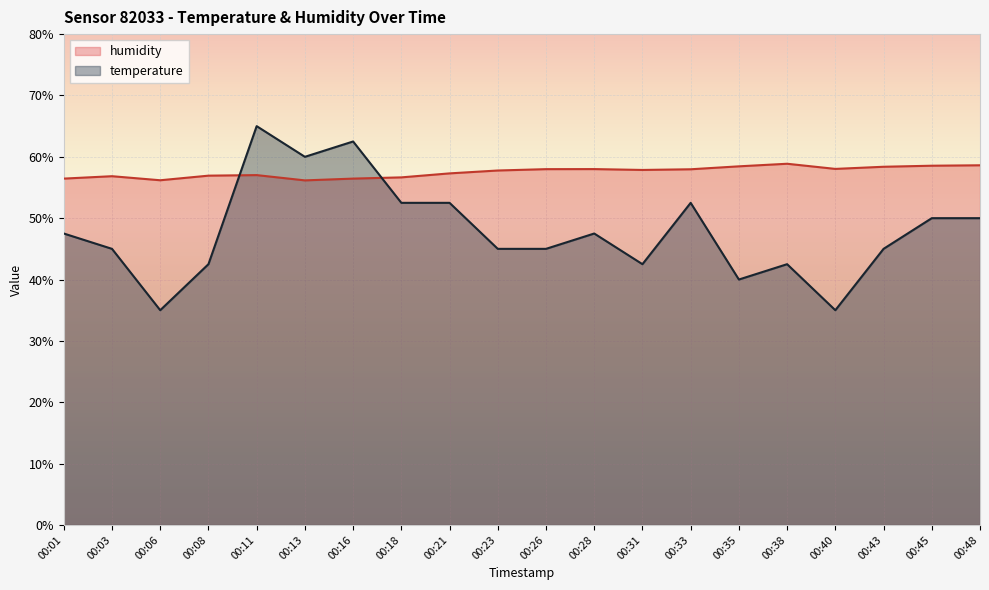

Reading left to right, transcribe all the data shown in this chart.

temperature: 47.5	45.0	35.0	42.5	65.0	60.0	62.5	52.5	52.5	45.0	45.0	47.5	42.5	52.5	40.0	42.5	35.0	45.0	50.0	50.0
humidity: 56.5	56.8	56.2	56.9	57.0	56.2	56.5	56.6	57.3	57.8	58.0	58.0	57.9	58.0	58.5	58.9	58.0	58.4	58.5	58.6